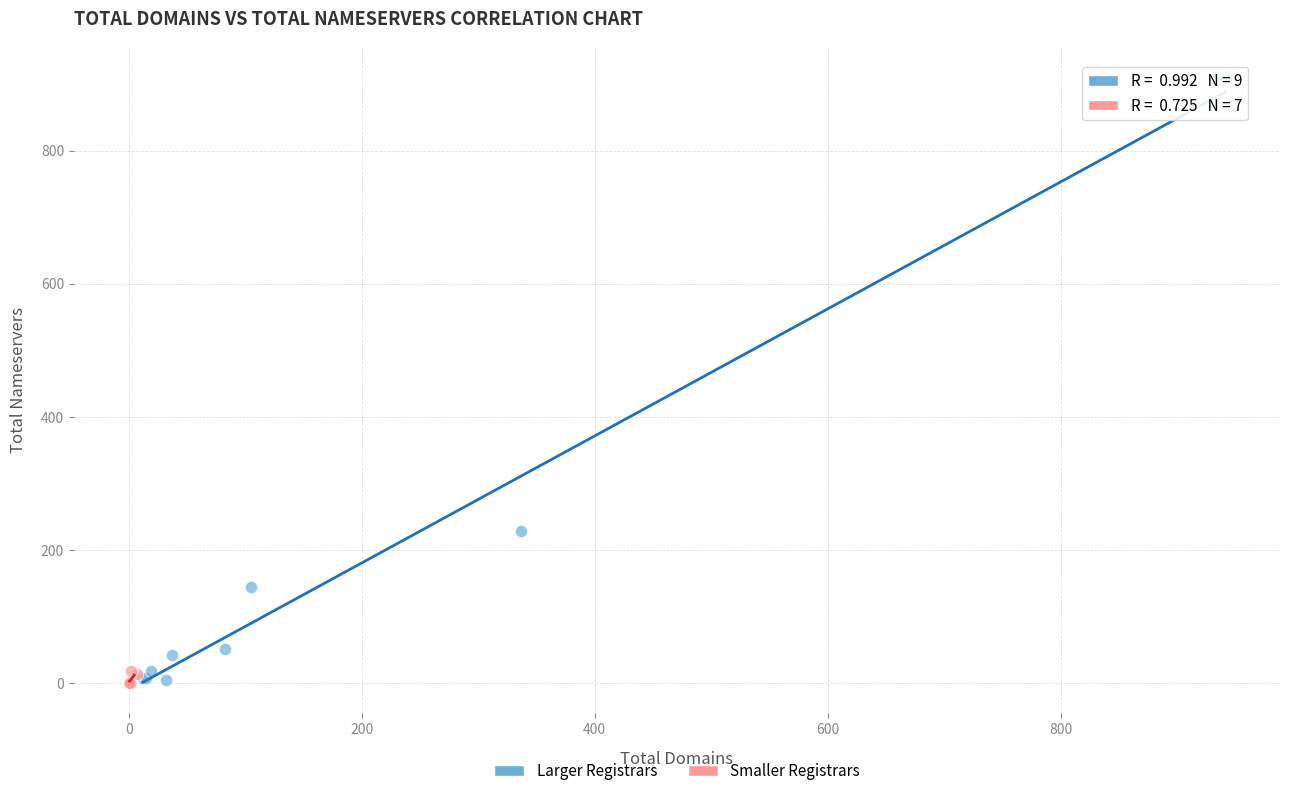

Which series contains the highest Y value?

Larger Registrars